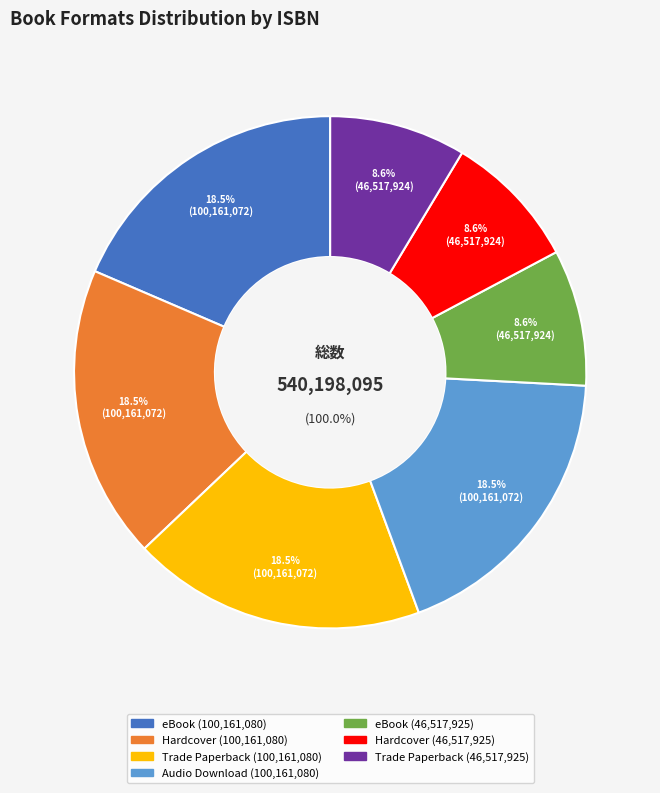

How many slices are in this pie chart?

7